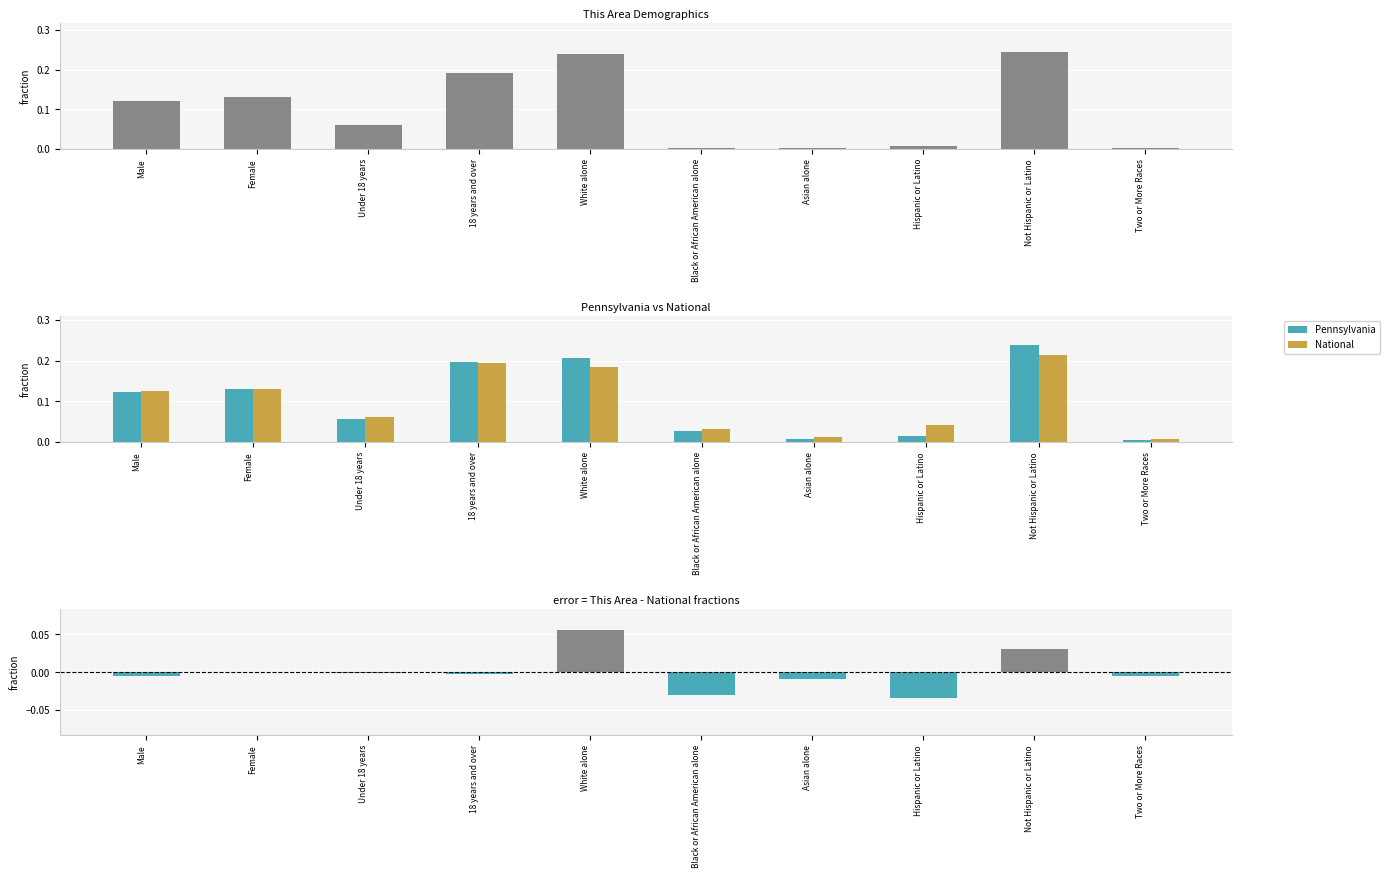

The National series shows 0.1 at Hispanic or Latino. True or false?

False